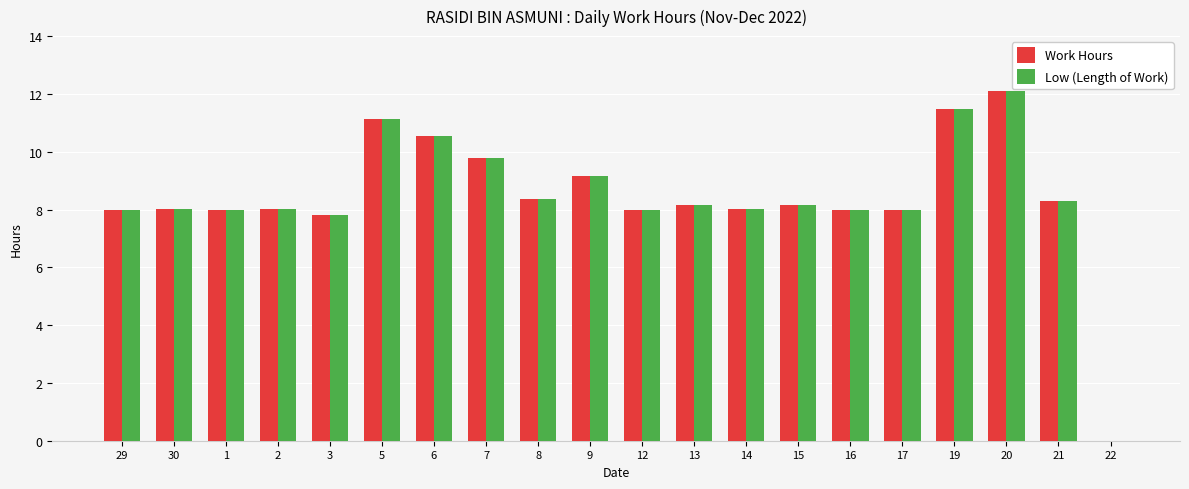

How many groups of bars are there?

20